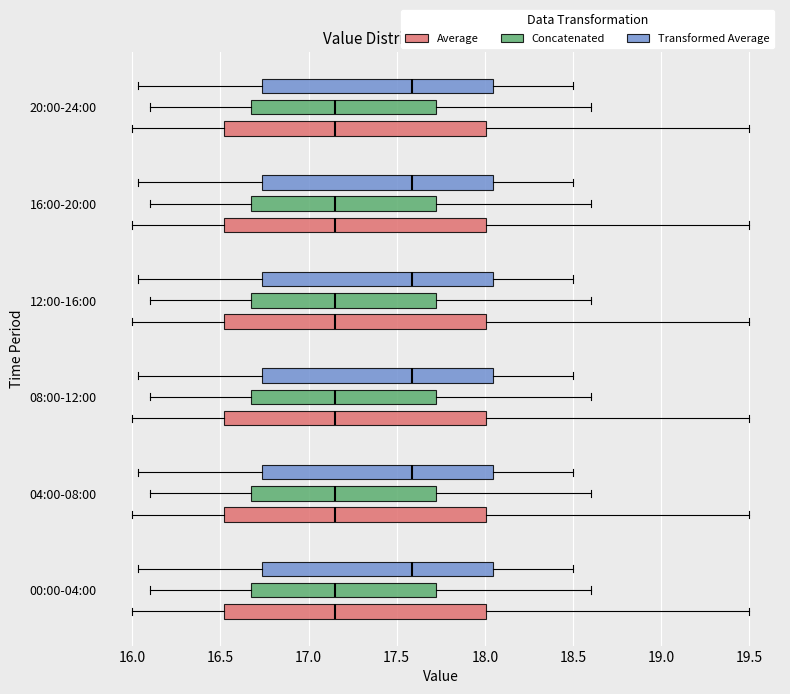

Reading bottom to top, transcribe this box plot: for each box, give where its median line is, the range the box spans, and where its two whiskers end, as read against the x-axis. The values are not printed on the chart, so give them approximately, as read against the axis.

00:00-04:00 (Average): median 17.15, box 16.50 to 18.00, whiskers 16.00 to 19.50
00:00-04:00 (Concatenated): median 17.15, box 16.70 to 17.75, whiskers 16.10 to 18.60
00:00-04:00 (Transformed Average): median 17.60, box 16.75 to 18.05, whiskers 16.05 to 18.50
04:00-08:00 (Average): median 17.15, box 16.50 to 18.00, whiskers 16.00 to 19.50
04:00-08:00 (Concatenated): median 17.15, box 16.70 to 17.75, whiskers 16.10 to 18.60
04:00-08:00 (Transformed Average): median 17.60, box 16.75 to 18.05, whiskers 16.05 to 18.50
08:00-12:00 (Average): median 17.15, box 16.50 to 18.00, whiskers 16.00 to 19.50
08:00-12:00 (Concatenated): median 17.15, box 16.70 to 17.75, whiskers 16.10 to 18.60
08:00-12:00 (Transformed Average): median 17.60, box 16.75 to 18.05, whiskers 16.05 to 18.50
12:00-16:00 (Average): median 17.15, box 16.50 to 18.00, whiskers 16.00 to 19.50
12:00-16:00 (Concatenated): median 17.15, box 16.70 to 17.75, whiskers 16.10 to 18.60
12:00-16:00 (Transformed Average): median 17.60, box 16.75 to 18.05, whiskers 16.05 to 18.50
16:00-20:00 (Average): median 17.15, box 16.50 to 18.00, whiskers 16.00 to 19.50
16:00-20:00 (Concatenated): median 17.15, box 16.70 to 17.75, whiskers 16.10 to 18.60
16:00-20:00 (Transformed Average): median 17.60, box 16.75 to 18.05, whiskers 16.05 to 18.50
20:00-24:00 (Average): median 17.15, box 16.50 to 18.00, whiskers 16.00 to 19.50
20:00-24:00 (Concatenated): median 17.15, box 16.70 to 17.75, whiskers 16.10 to 18.60
20:00-24:00 (Transformed Average): median 17.60, box 16.75 to 18.05, whiskers 16.05 to 18.50